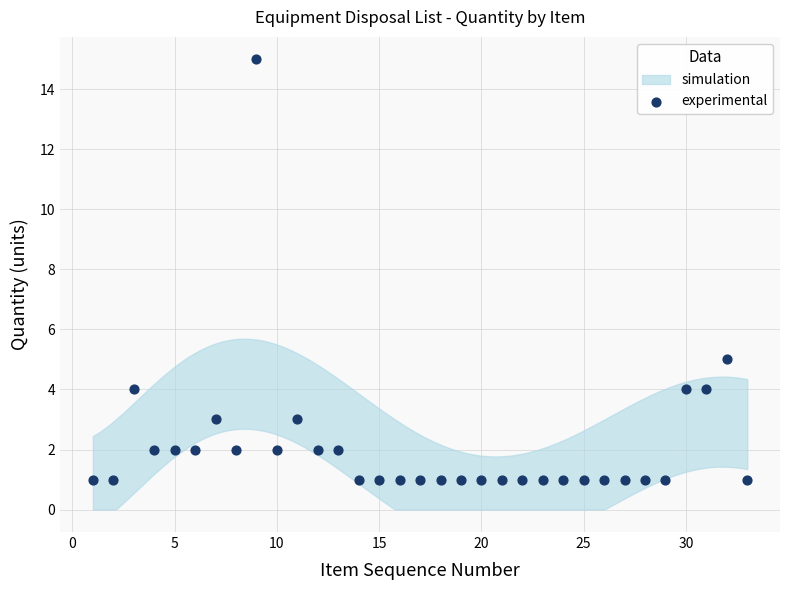

What Y value in the scatter plot is closest to 8?

5